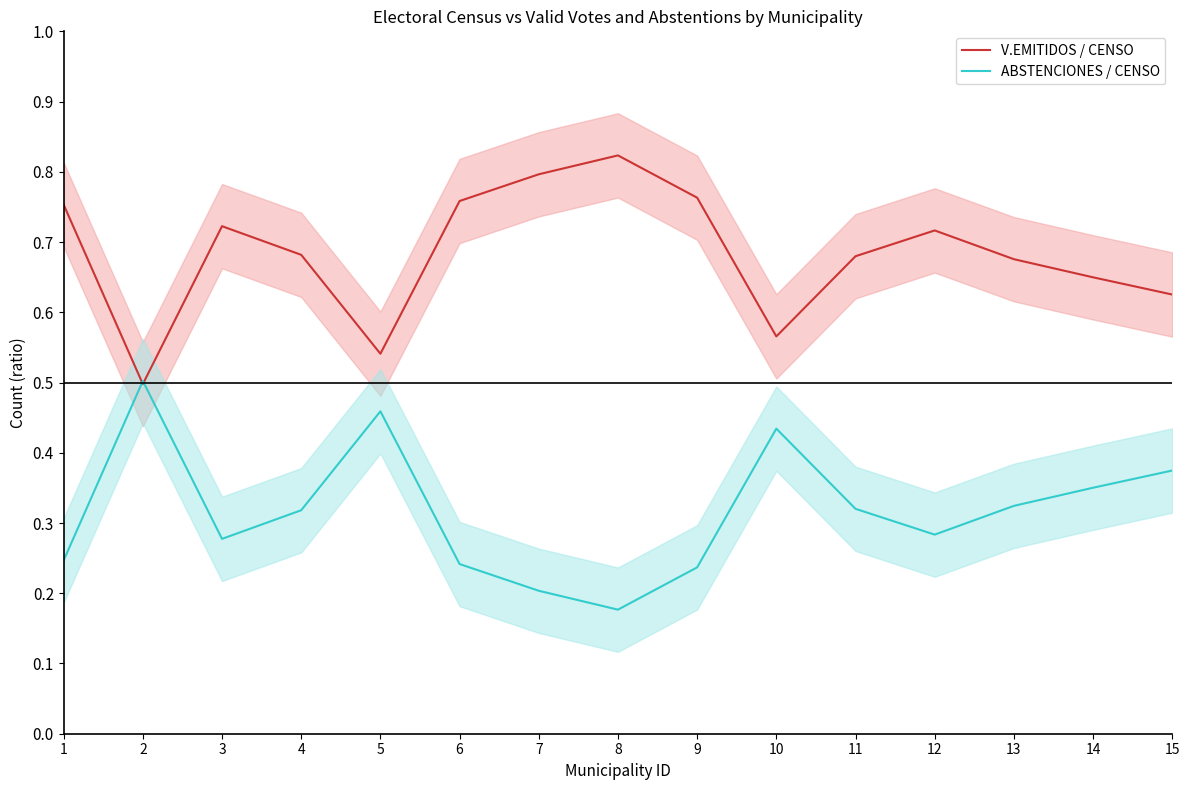

At which category does ABSTENCIONES / CENSO reach its first local peak?

2